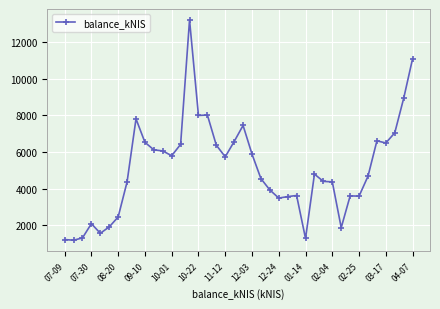

What is the difference between the second highest and minimum values?

9922.8